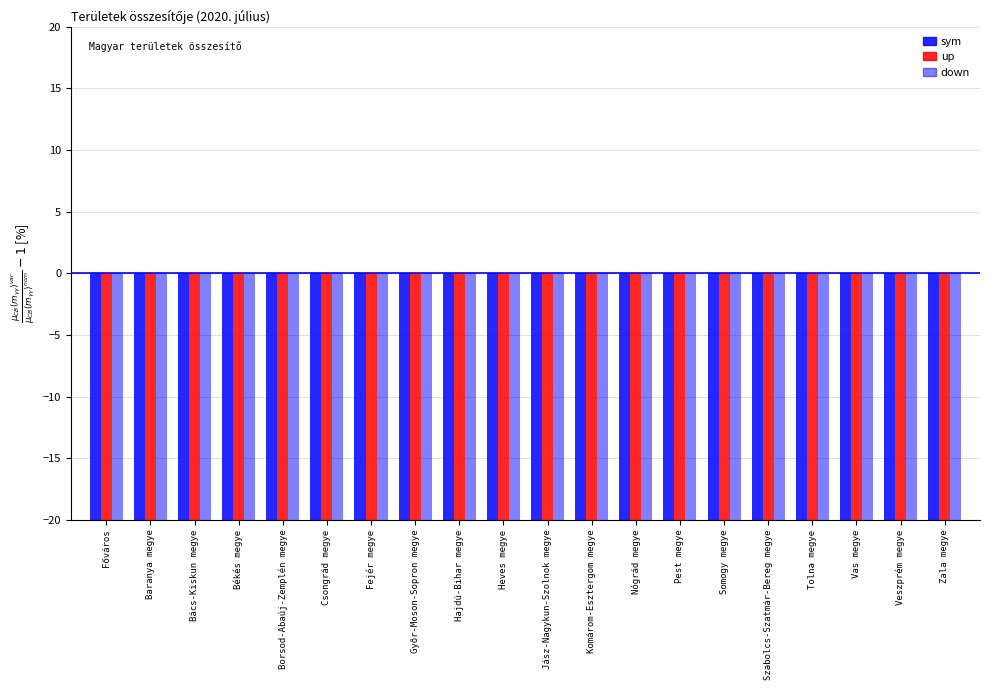

How many values in the down series exceed -85?

7